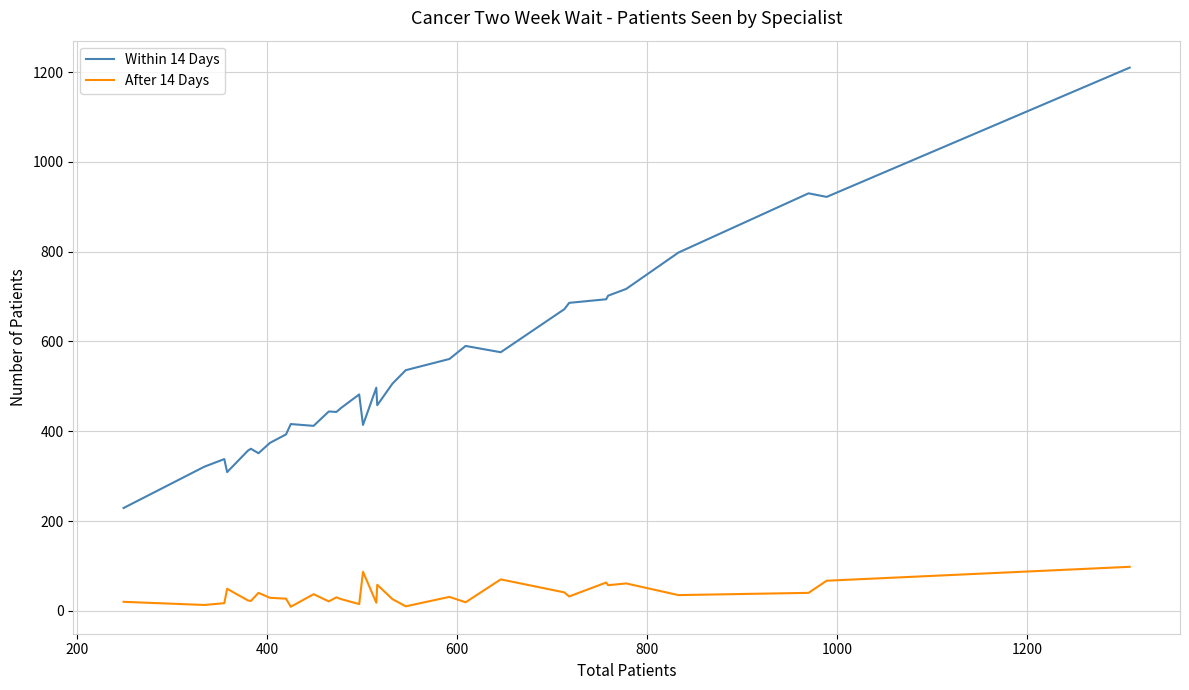

Which series has the largest range (max minus min)?

Within 14 Days